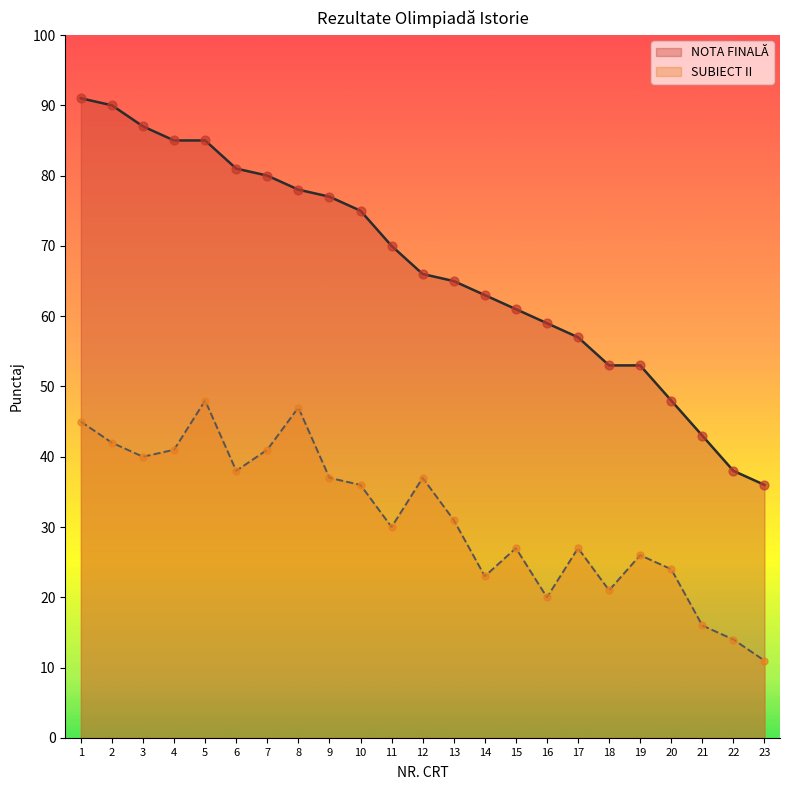

Which series has the largest total across all categories?

NOTA FINALĂ